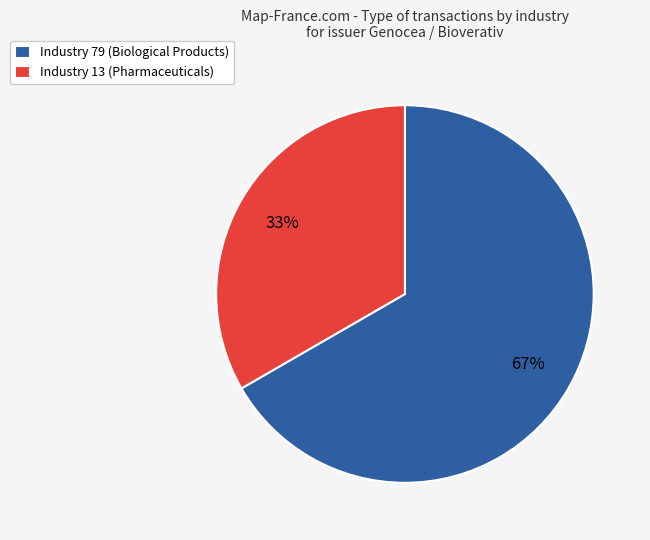

Which category has the smallest portion of the pie?

Industry 13 (Pharmaceuticals)